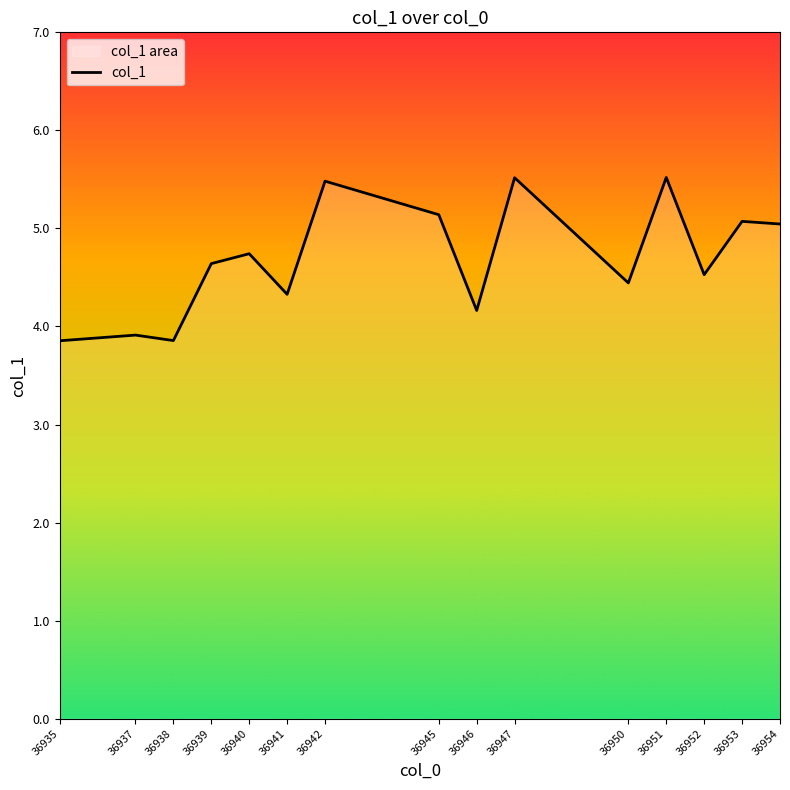

What is the approximate value at 36952?

4.5